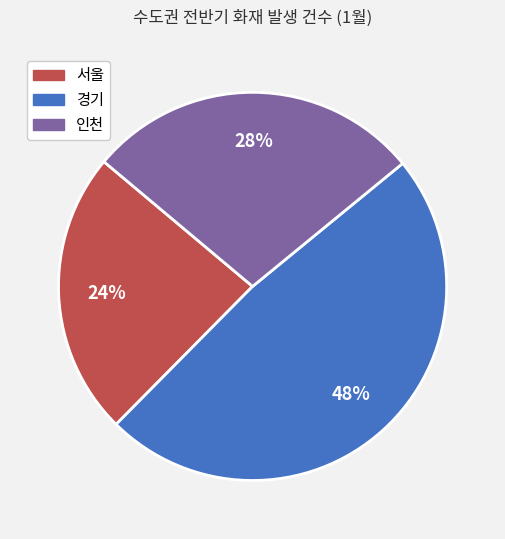

To the nearest percent, what is the average slice percentage?

33%